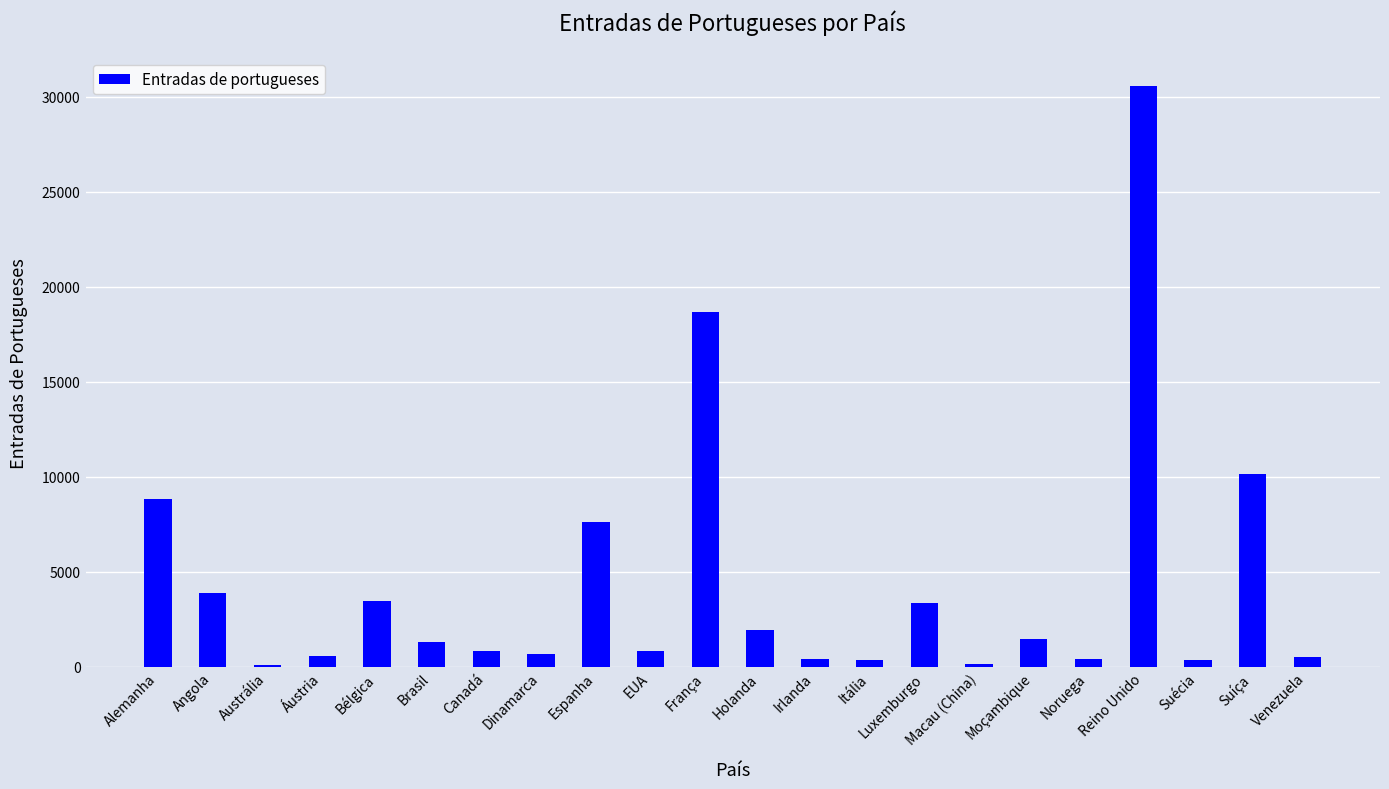

What is the change in value from França to Noruega?

-18273